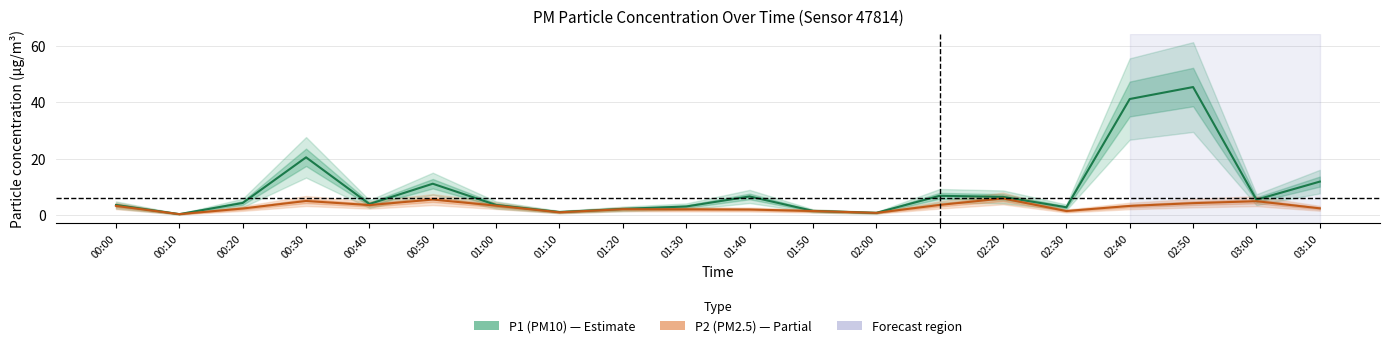

True or false: P2 (PM2.5) has more than 0 interior local peaks.

True